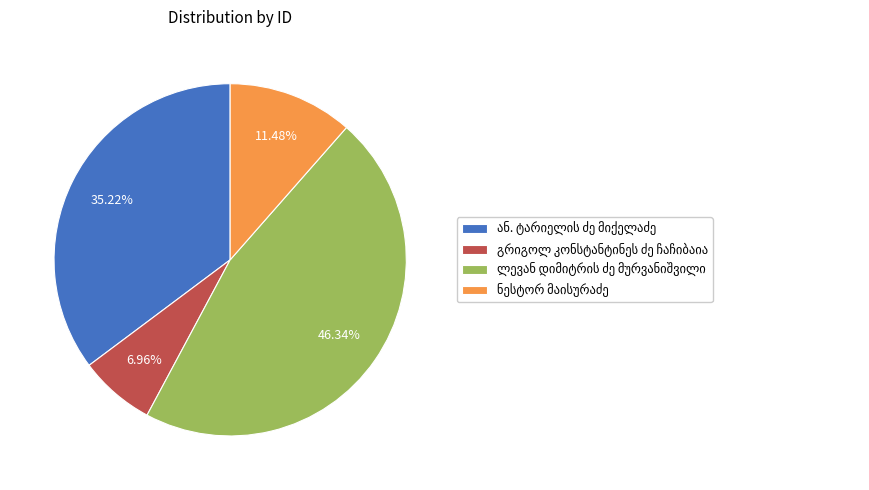

Does any single category account for the majority?

No